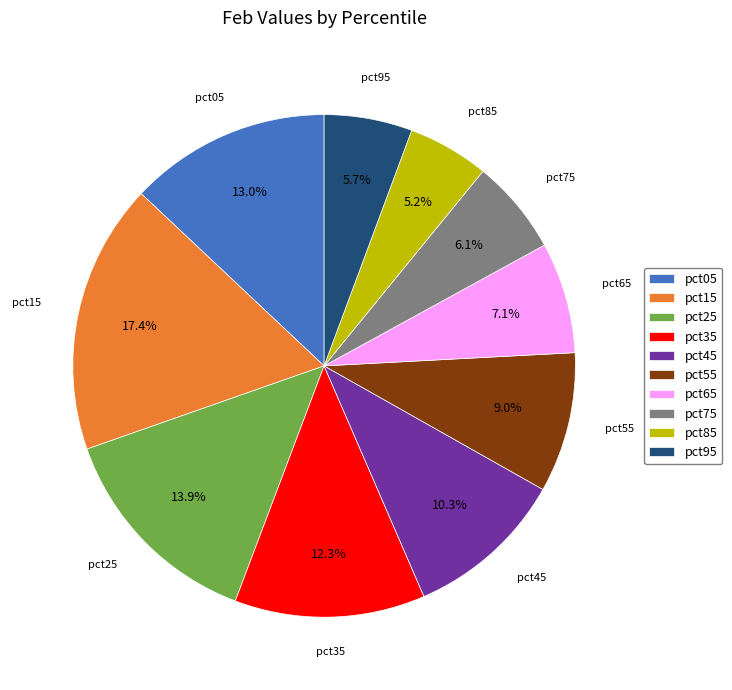

How many segments does this pie chart have?

10